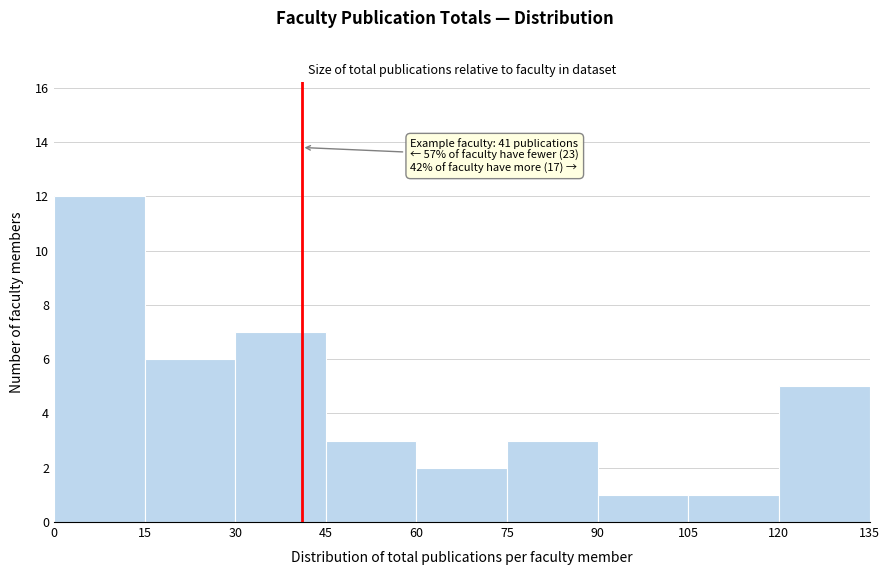

Which range on the x-axis has the tallest bar?

0 to 15